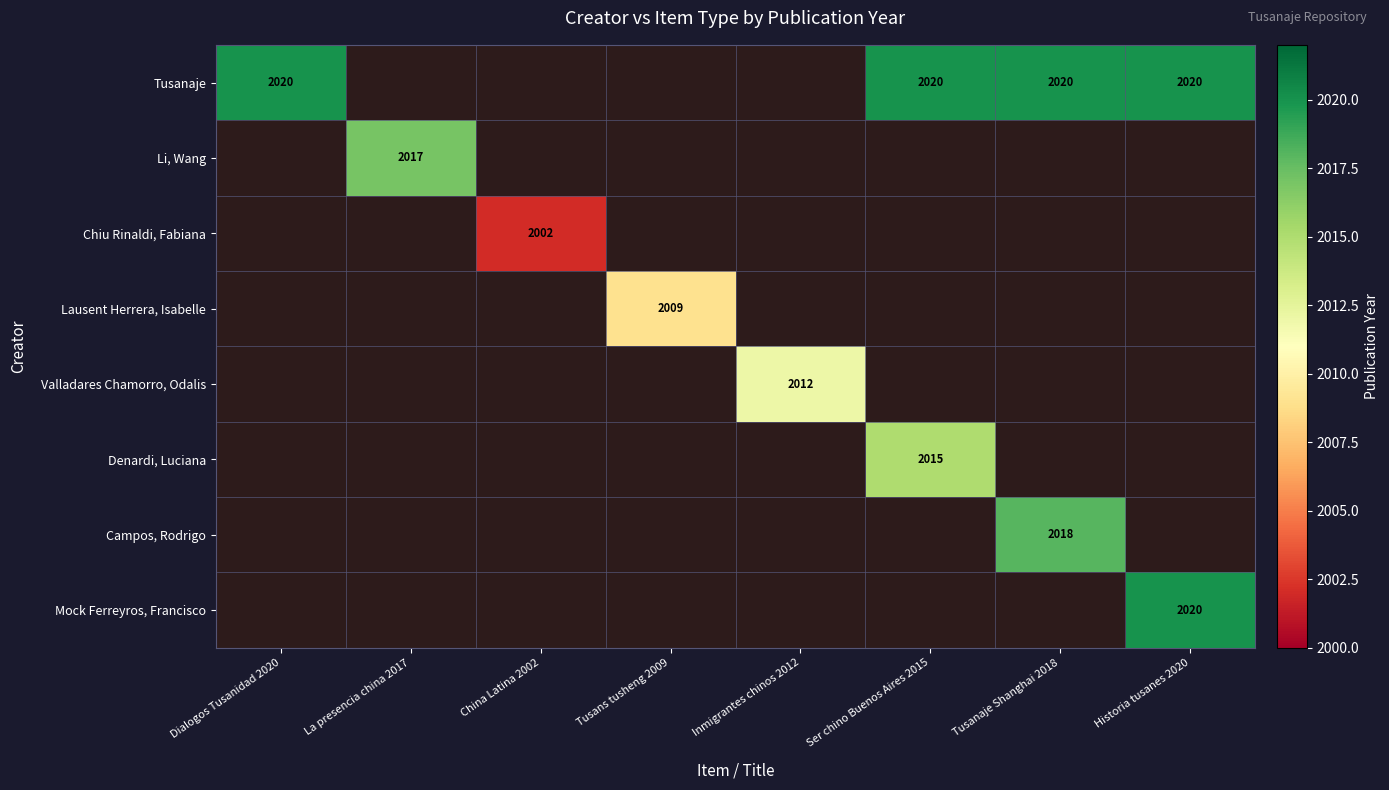

At how many categories does at least one series exceed 892?

8